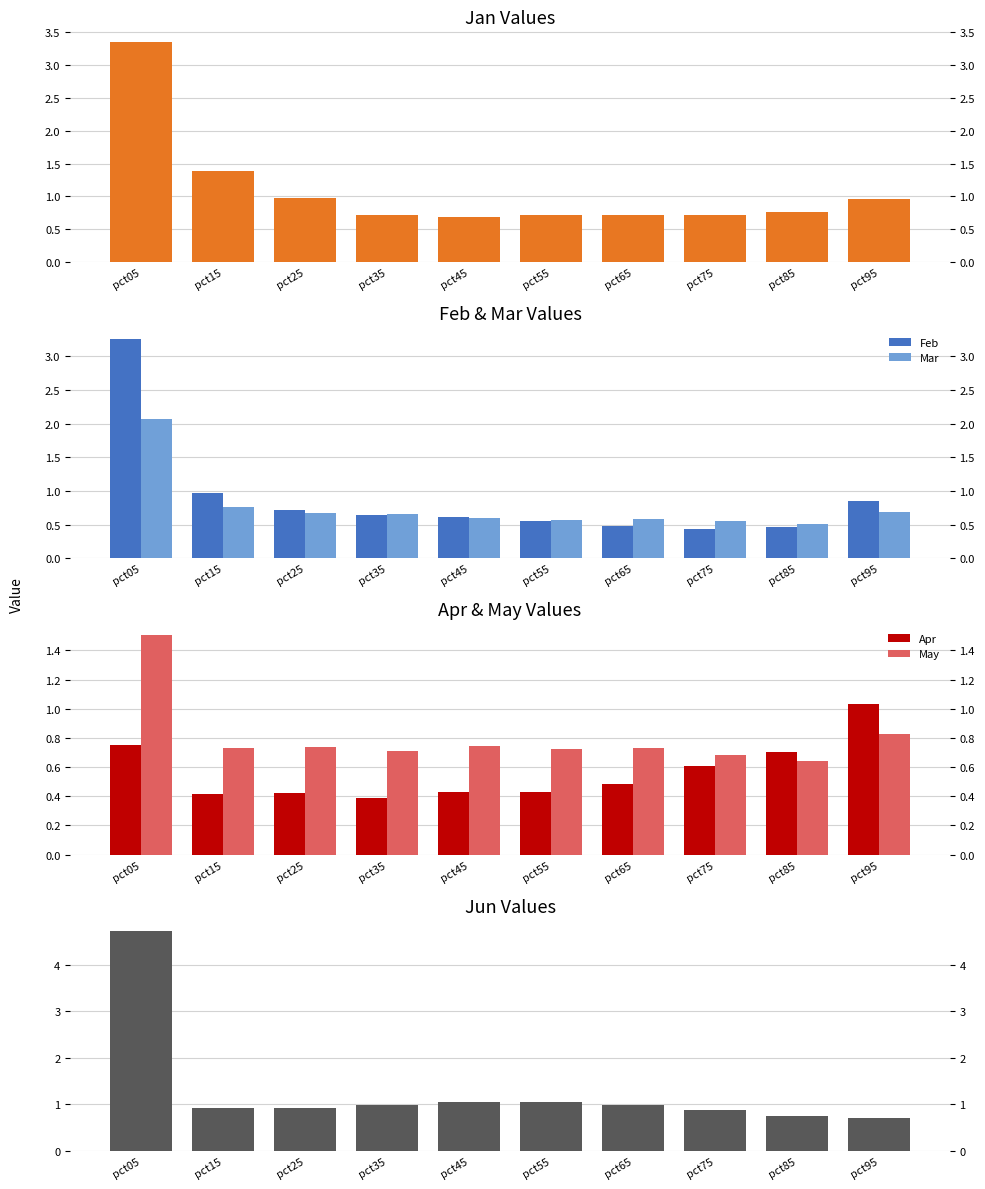

Which series changed the most between pct55 and pct95?

Apr